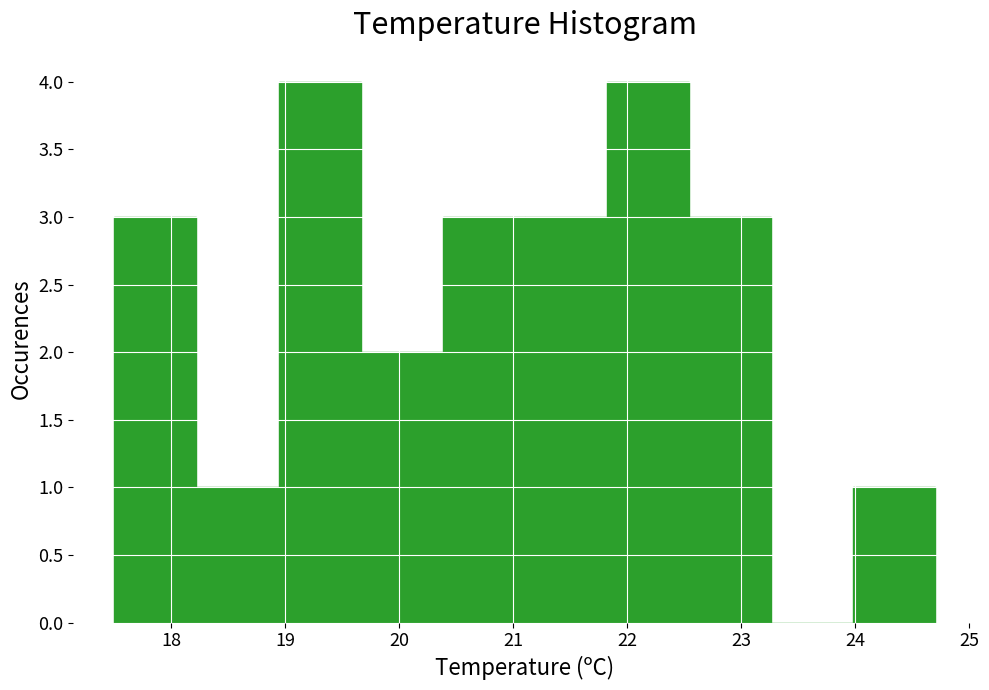

What is the height of the bar covering 21.10 to 21.82 on the x-axis? Neither the bar edges nor the heights are printed on the chart, so give them approximately, as read against the axes.

3